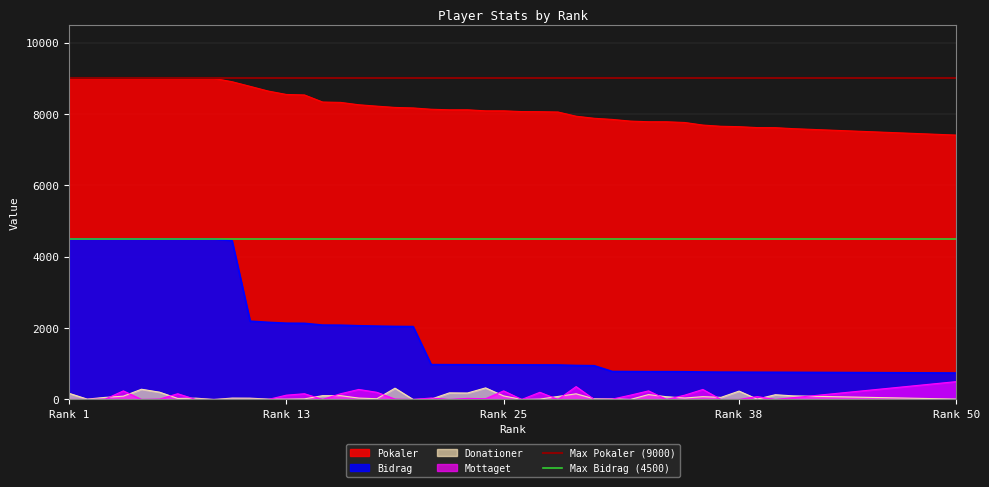

What is the value of the Max Pokaler (9000) point at the 1st from the left?

9000